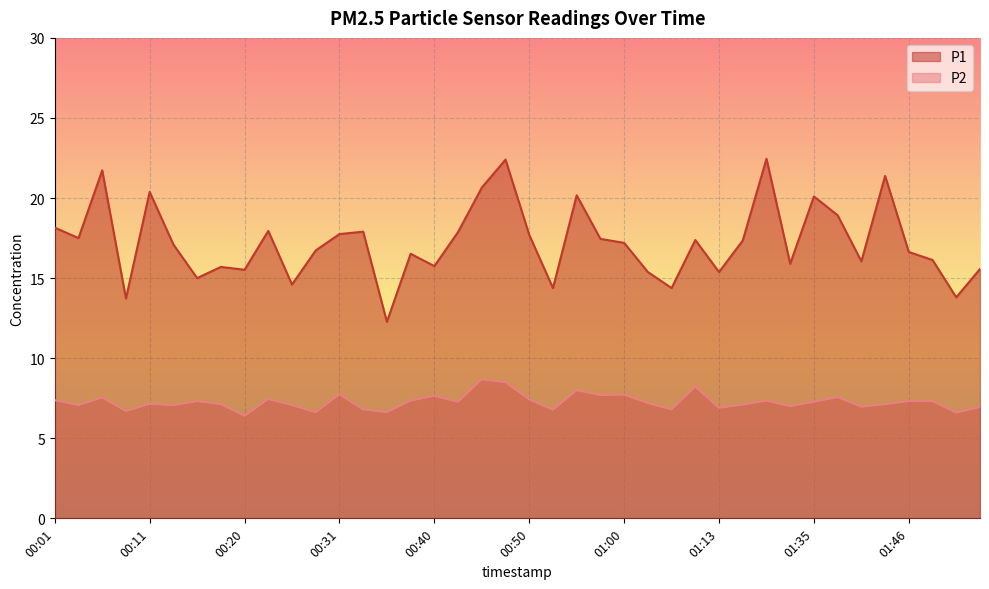

Reading left to right, list all the values displayed in this chart.

P1: 18.1	17.5	21.7	13.7	20.4	17.1	15.0	15.7	15.5	17.9	14.6	16.7	17.8	17.9	12.3	16.5	15.8	17.9	20.6	22.4	17.7	14.4	20.2	17.4	17.2	15.4	14.4	17.4	15.4	17.4	22.4	15.9	20.1	18.9	16.1	21.4	16.6	16.1	13.8	15.6
P2: 7.4	7.1	7.5	6.7	7.2	7.1	7.3	7.1	6.4	7.5	7.1	6.6	7.8	6.8	6.6	7.3	7.7	7.3	8.7	8.5	7.4	6.8	8.0	7.7	7.7	7.2	6.8	8.2	6.9	7.1	7.3	7.0	7.3	7.6	7.0	7.1	7.3	7.3	6.6	7.0